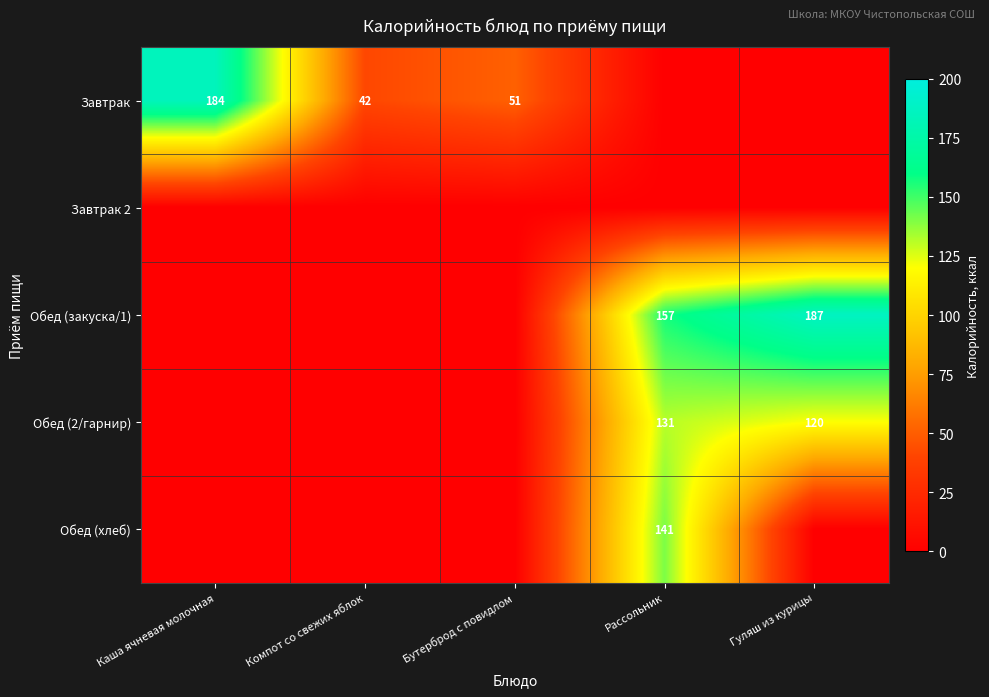

What is the spread (max minus min) of values at Бутерброд с повидлом?

51.4